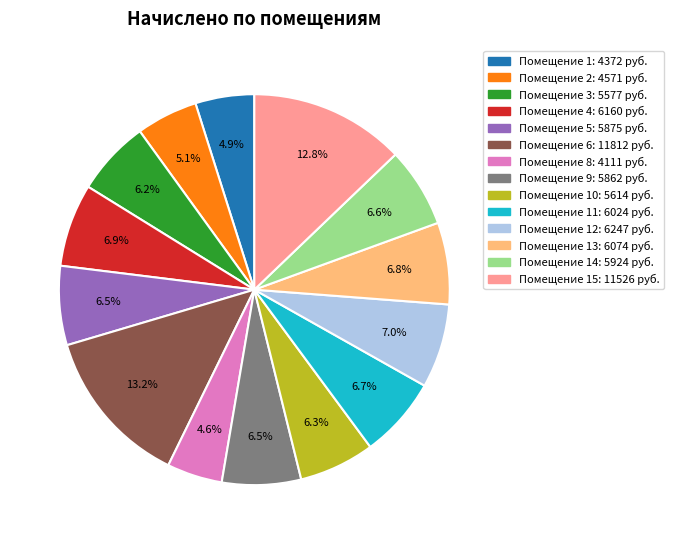

Is there a majority slice in this chart?

No